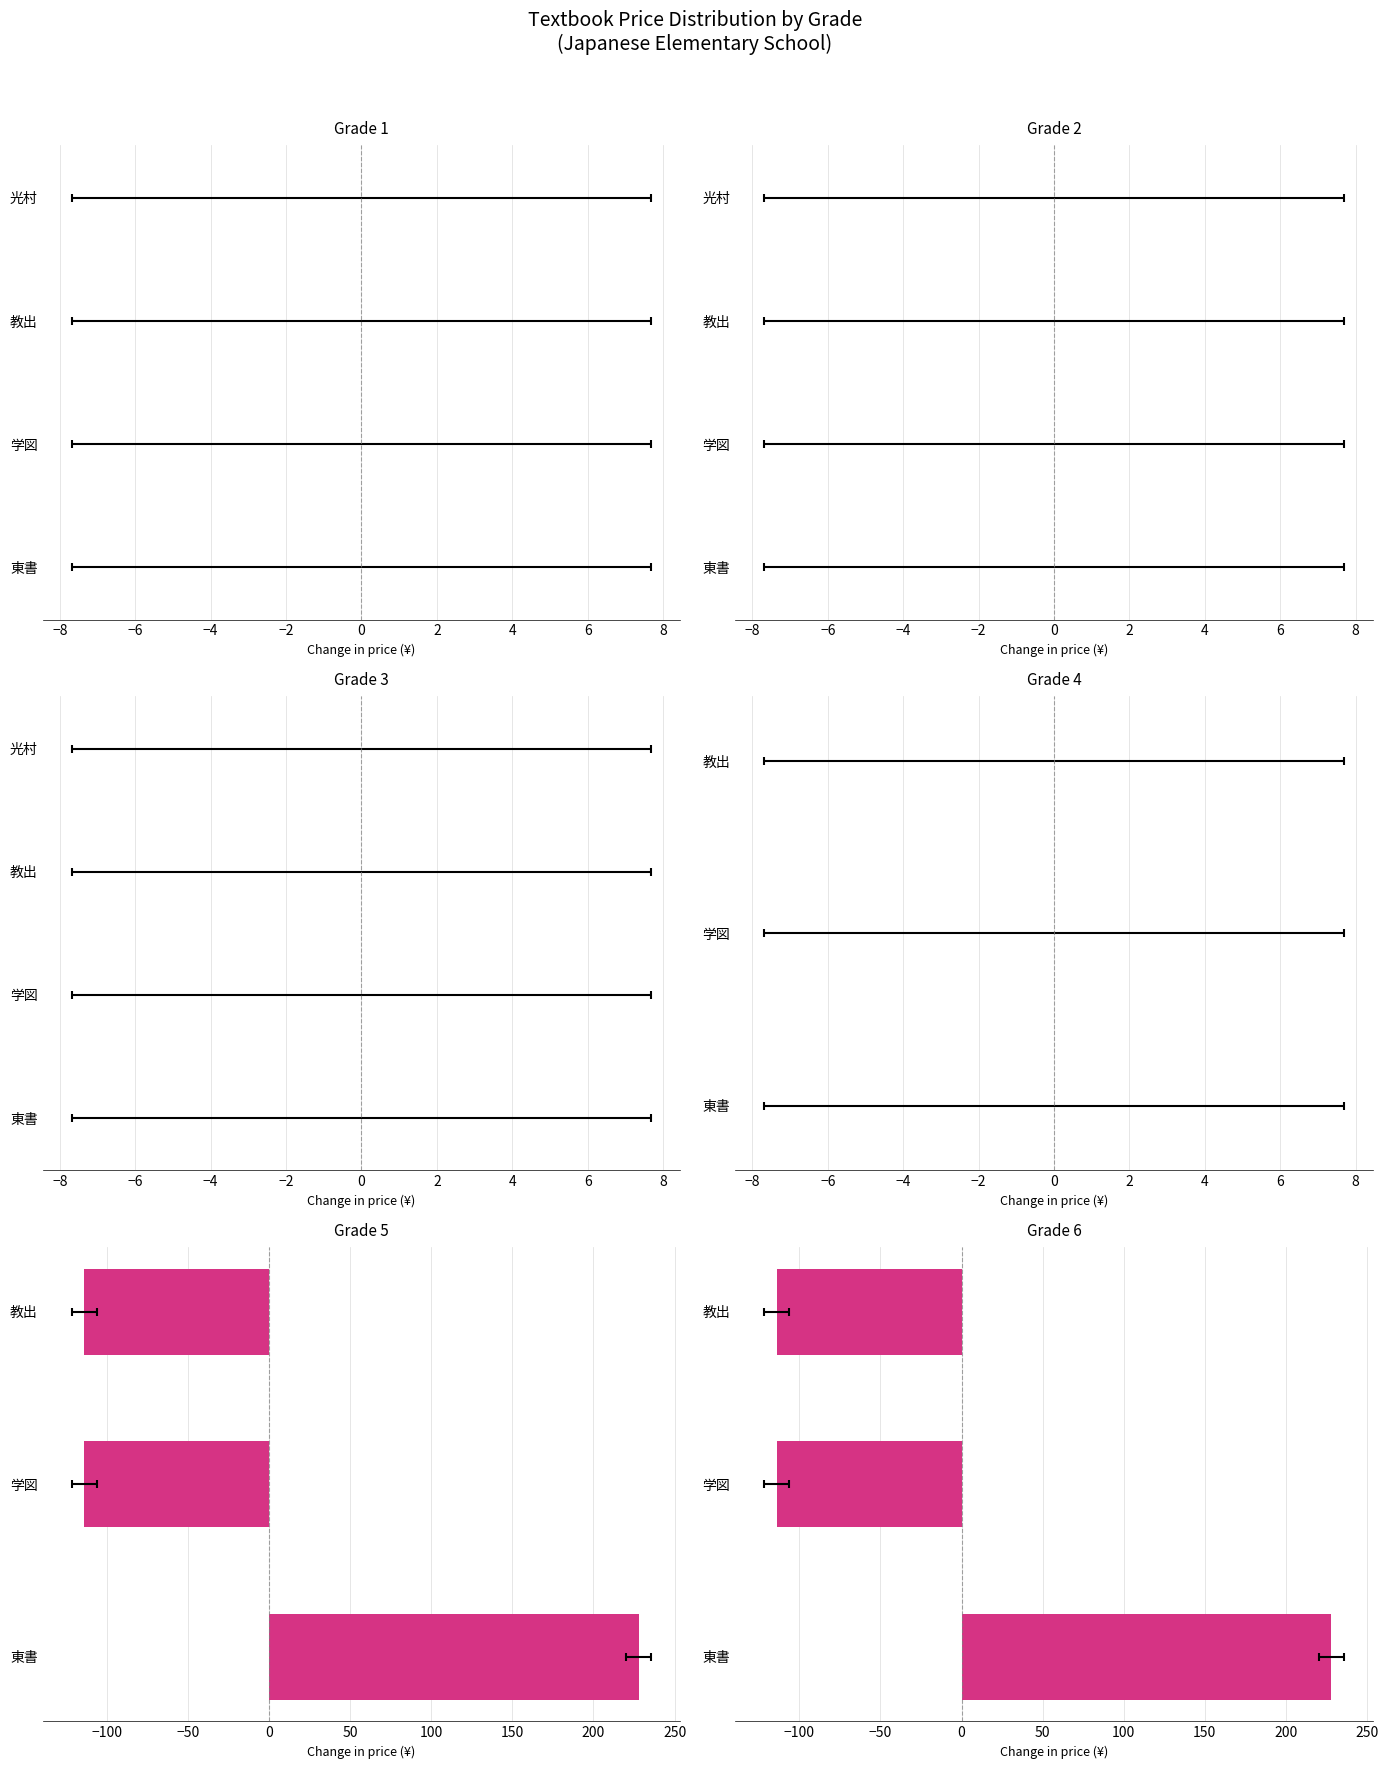

Reading left to right, extract all data points from this chart.

228	-114	-114